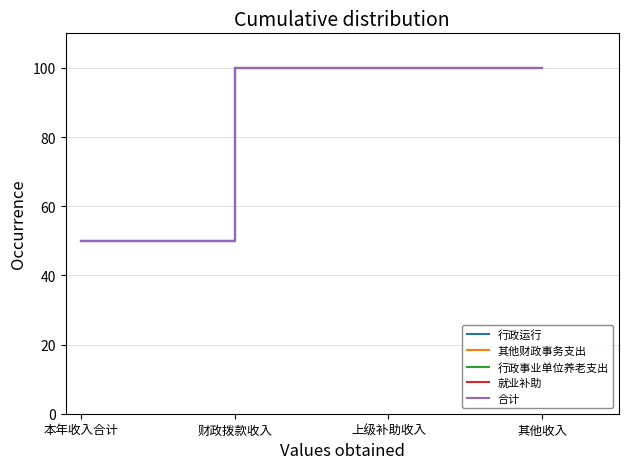

Does the chart display data point markers on the line(s)?

No